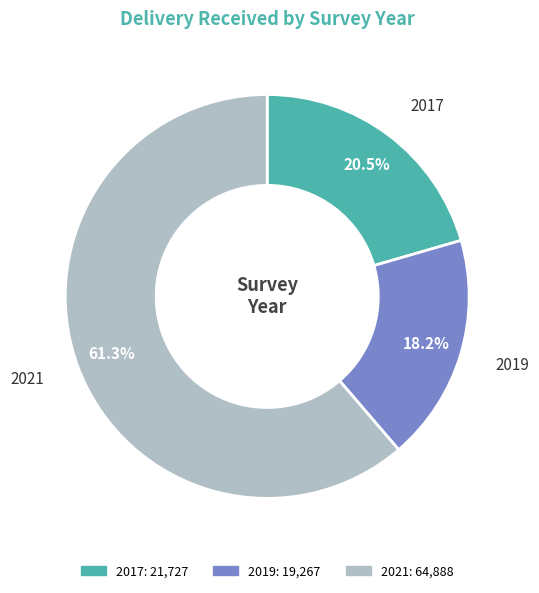

What percentage is the 2021 slice, to the nearest percent?

61%